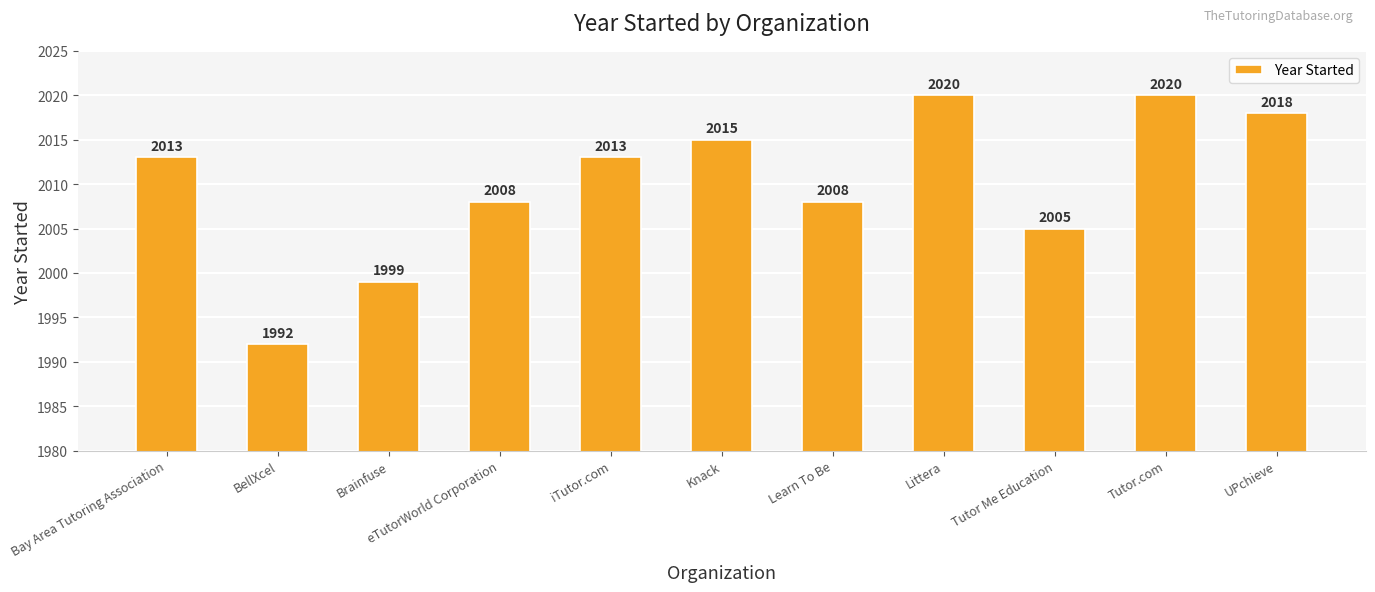

Are the bars grouped side by side (vs. stacked)?

No